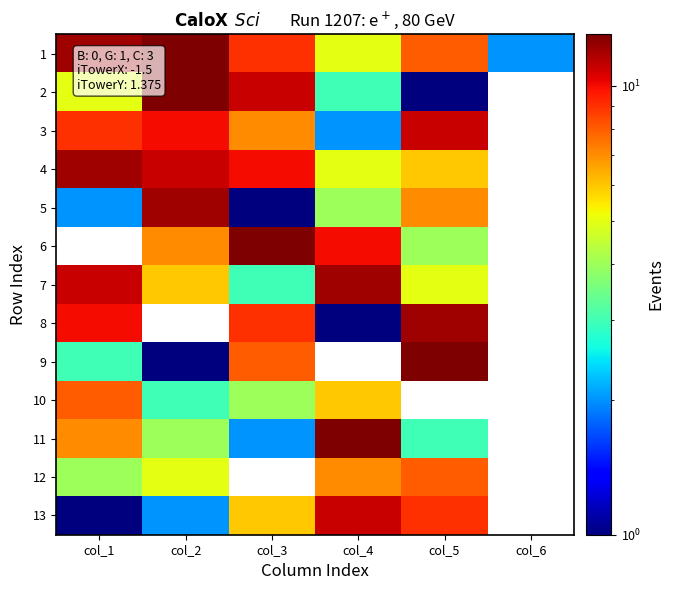

Is the value of 11 at col_2 greater than the value of 8 at col_2?

No